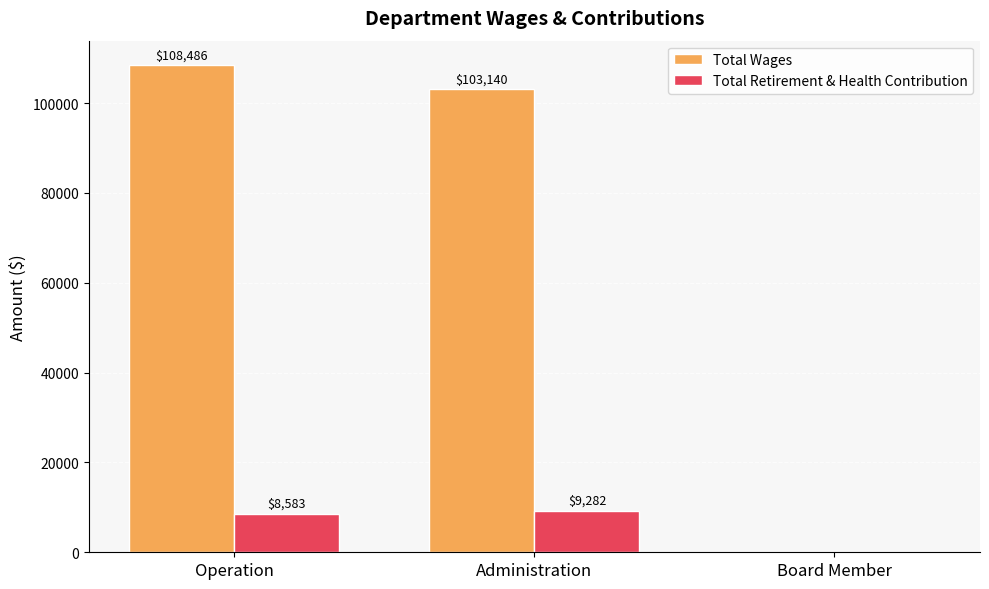

What is the sum of all Total Wages values?

211626